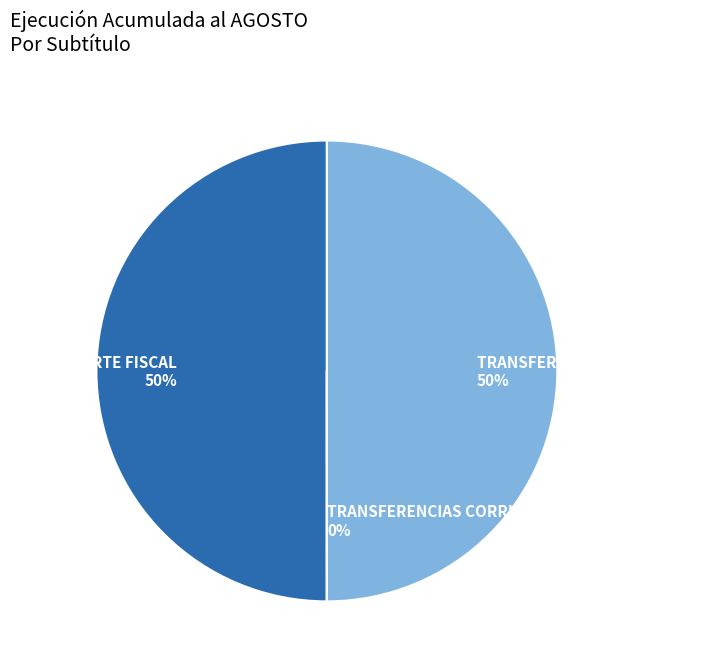

To the nearest percent, what percentage of the pie is TRANSFERENCIAS DE CAPITAL?

50%